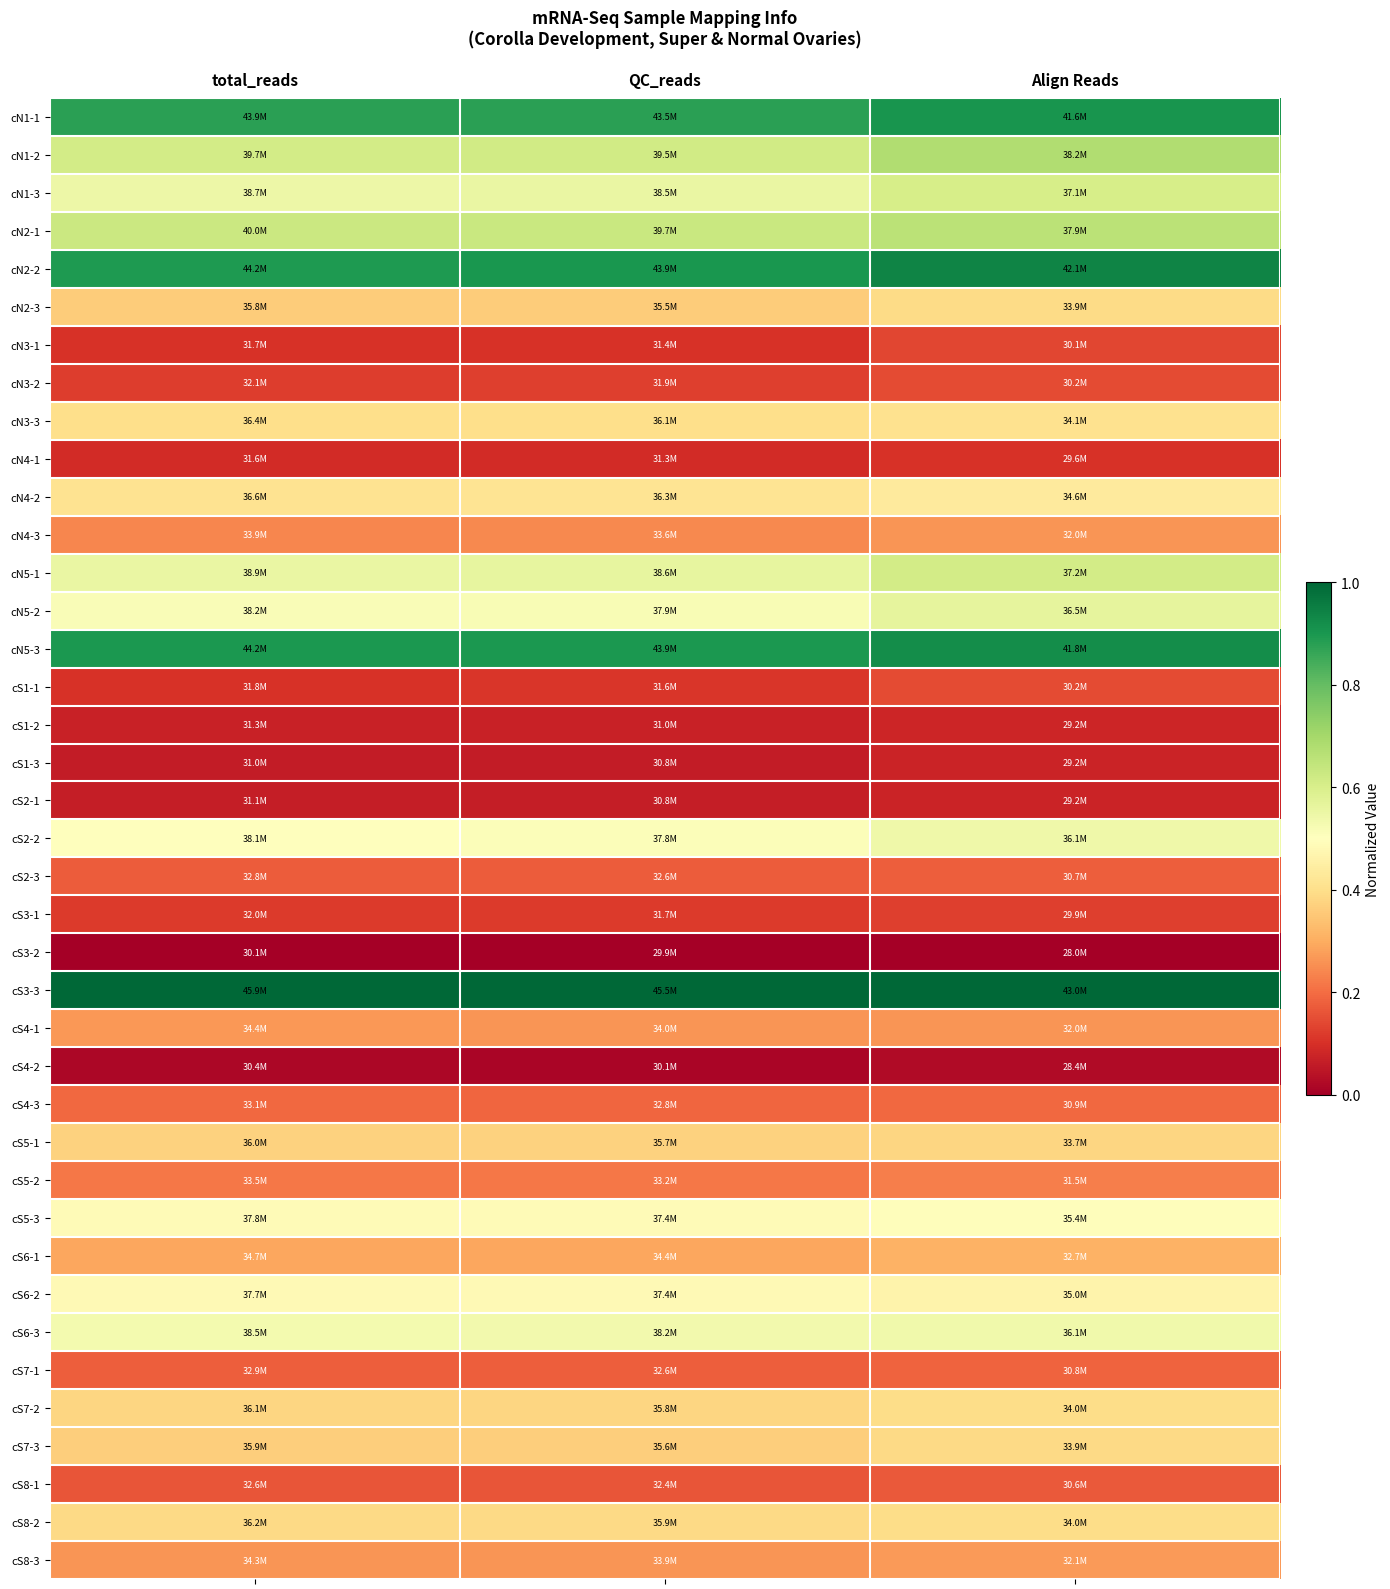

Reading left to right, list all the values displayed in this chart.

cN1-1: total_reads=0.9	QC_reads=0.9	Align Reads=0.9
cN1-2: total_reads=0.6	QC_reads=0.6	Align Reads=0.7
cN1-3: total_reads=0.5	QC_reads=0.6	Align Reads=0.6
cN2-1: total_reads=0.6	QC_reads=0.6	Align Reads=0.7
cN2-2: total_reads=0.9	QC_reads=0.9	Align Reads=0.9
cN2-3: total_reads=0.4	QC_reads=0.4	Align Reads=0.4
cN3-1: total_reads=0.1	QC_reads=0.1	Align Reads=0.1
cN3-2: total_reads=0.1	QC_reads=0.1	Align Reads=0.1
cN3-3: total_reads=0.4	QC_reads=0.4	Align Reads=0.4
cN4-1: total_reads=0.1	QC_reads=0.1	Align Reads=0.1
cN4-2: total_reads=0.4	QC_reads=0.4	Align Reads=0.4
cN4-3: total_reads=0.2	QC_reads=0.2	Align Reads=0.3
cN5-1: total_reads=0.6	QC_reads=0.6	Align Reads=0.6
cN5-2: total_reads=0.5	QC_reads=0.5	Align Reads=0.6
cN5-3: total_reads=0.9	QC_reads=0.9	Align Reads=0.9
cS1-1: total_reads=0.1	QC_reads=0.1	Align Reads=0.1
cS1-2: total_reads=0.1	QC_reads=0.1	Align Reads=0.1
cS1-3: total_reads=0.1	QC_reads=0.1	Align Reads=0.1
cS2-1: total_reads=0.1	QC_reads=0.1	Align Reads=0.1
cS2-2: total_reads=0.5	QC_reads=0.5	Align Reads=0.5
cS2-3: total_reads=0.2	QC_reads=0.2	Align Reads=0.2
cS3-1: total_reads=0.1	QC_reads=0.1	Align Reads=0.1
cS3-2: total_reads=0.0	QC_reads=0.0	Align Reads=0.0
cS3-3: total_reads=1.0	QC_reads=1.0	Align Reads=1.0
cS4-1: total_reads=0.3	QC_reads=0.3	Align Reads=0.3
cS4-2: total_reads=0.0	QC_reads=0.0	Align Reads=0.0
cS4-3: total_reads=0.2	QC_reads=0.2	Align Reads=0.2
cS5-1: total_reads=0.4	QC_reads=0.4	Align Reads=0.4
cS5-2: total_reads=0.2	QC_reads=0.2	Align Reads=0.2
cS5-3: total_reads=0.5	QC_reads=0.5	Align Reads=0.5
cS6-1: total_reads=0.3	QC_reads=0.3	Align Reads=0.3
cS6-2: total_reads=0.5	QC_reads=0.5	Align Reads=0.5
cS6-3: total_reads=0.5	QC_reads=0.5	Align Reads=0.5
cS7-1: total_reads=0.2	QC_reads=0.2	Align Reads=0.2
cS7-2: total_reads=0.4	QC_reads=0.4	Align Reads=0.4
cS7-3: total_reads=0.4	QC_reads=0.4	Align Reads=0.4
cS8-1: total_reads=0.2	QC_reads=0.2	Align Reads=0.2
cS8-2: total_reads=0.4	QC_reads=0.4	Align Reads=0.4
cS8-3: total_reads=0.3	QC_reads=0.3	Align Reads=0.3